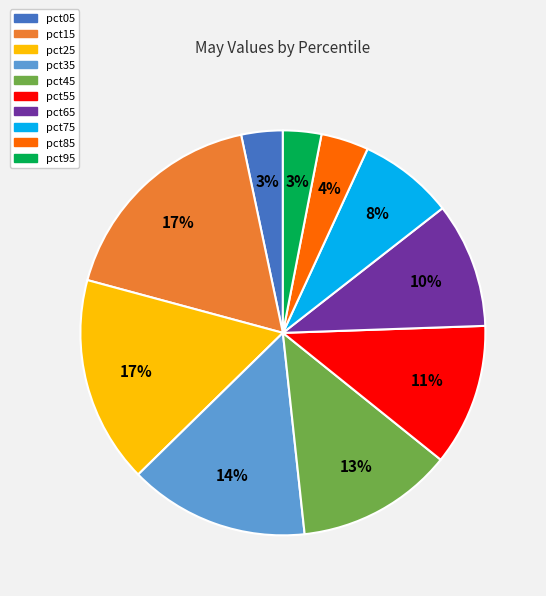

What percentage is the pct65 slice, to the nearest percent?

10%